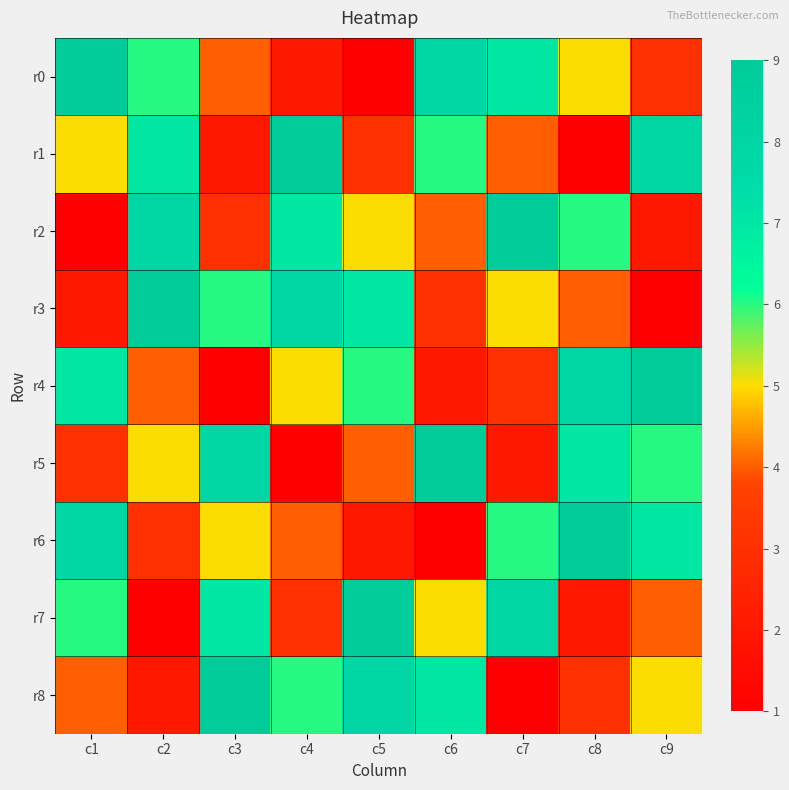

At which category does the chart reach its peak across all series?

c1